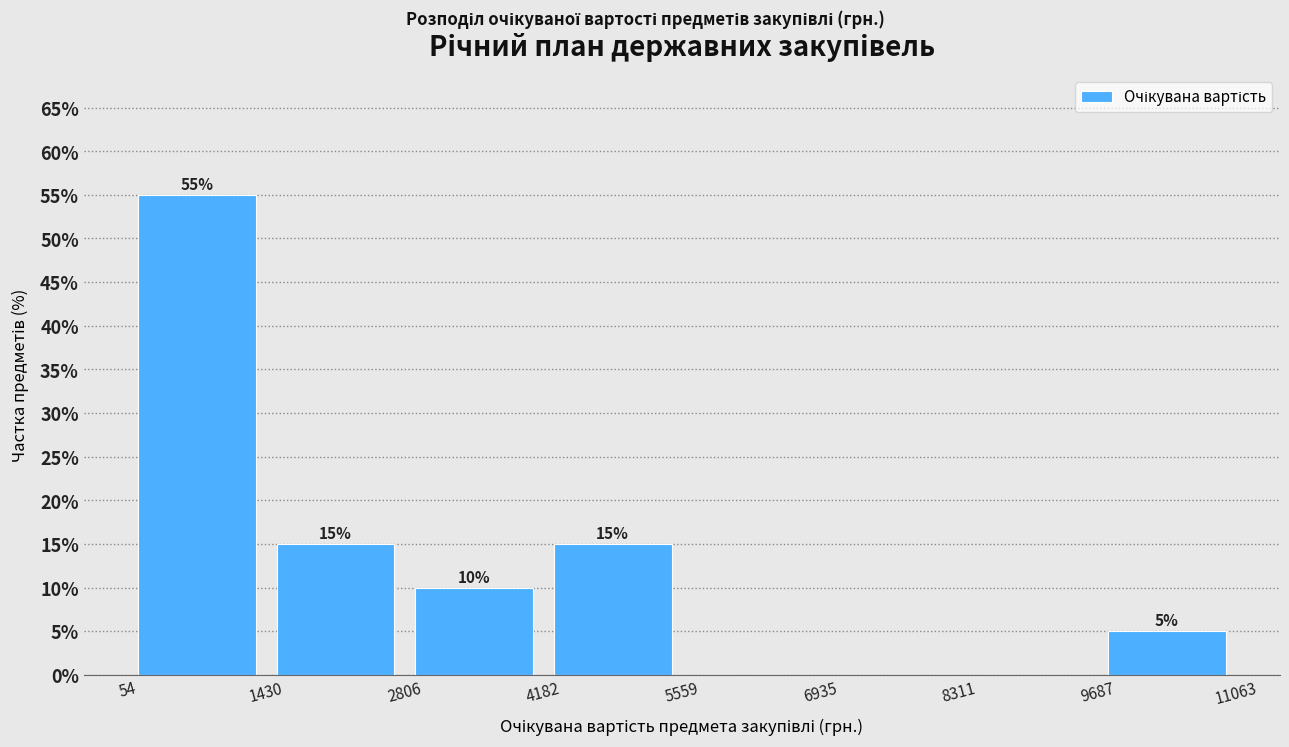

Over which range of the x-axis is the bar tallest?

54 to 1430